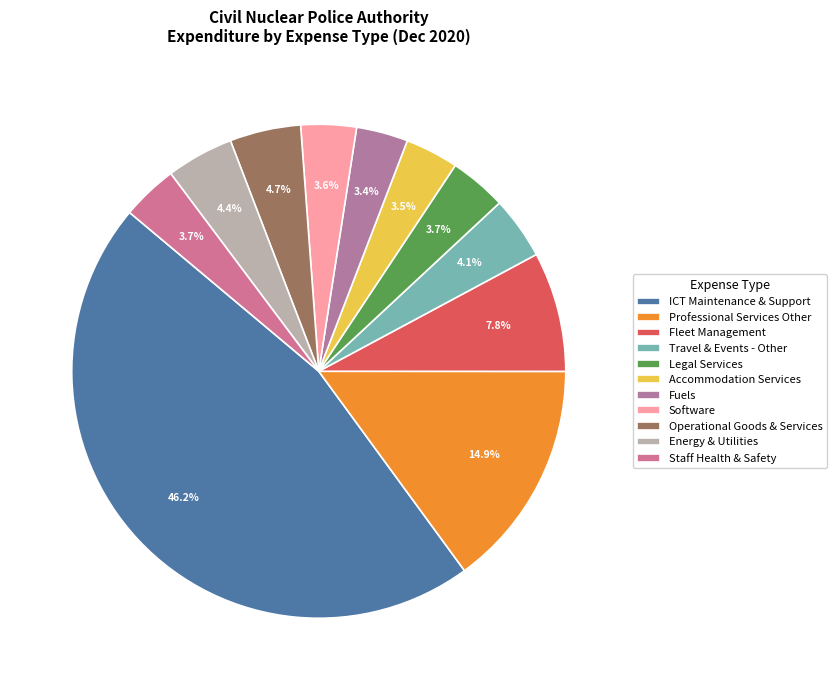

Rank the categories by value from lowest to highest.

Fuels, Accommodation Services, Software, Staff Health & Safety, Legal Services, Travel & Events - Other, Energy & Utilities, Operational Goods & Services, Fleet Management, Professional Services Other, ICT Maintenance & Support